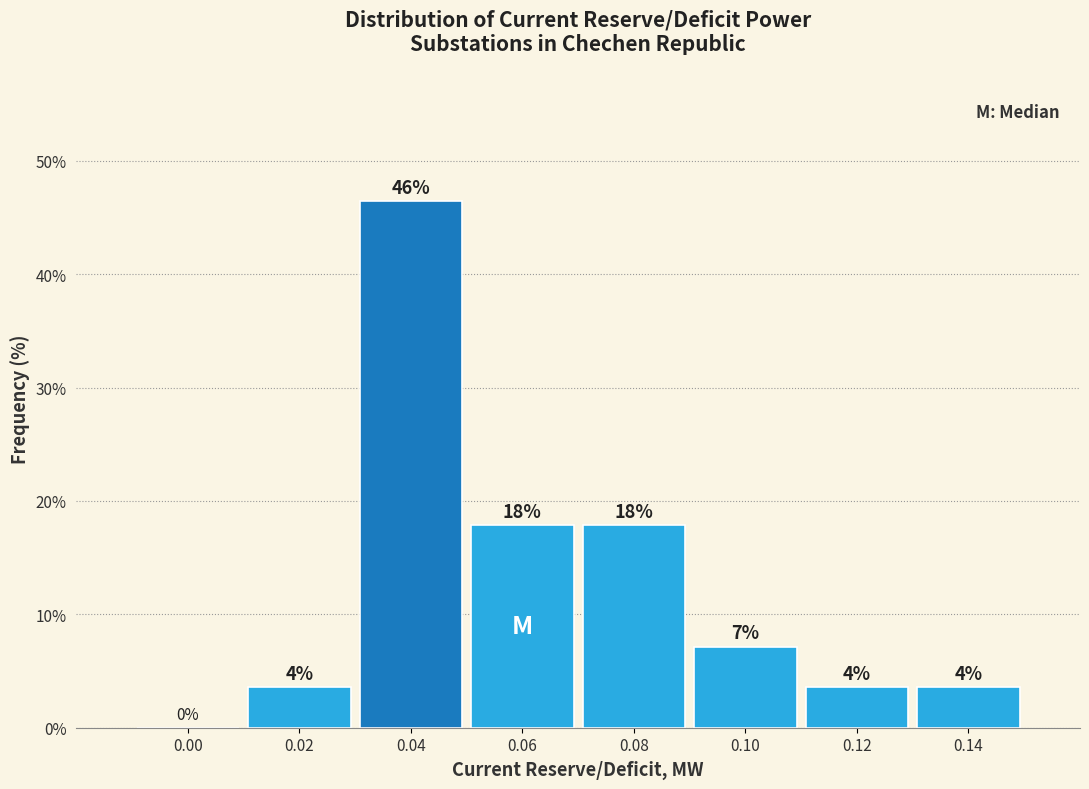

Are the bars horizontal?

No